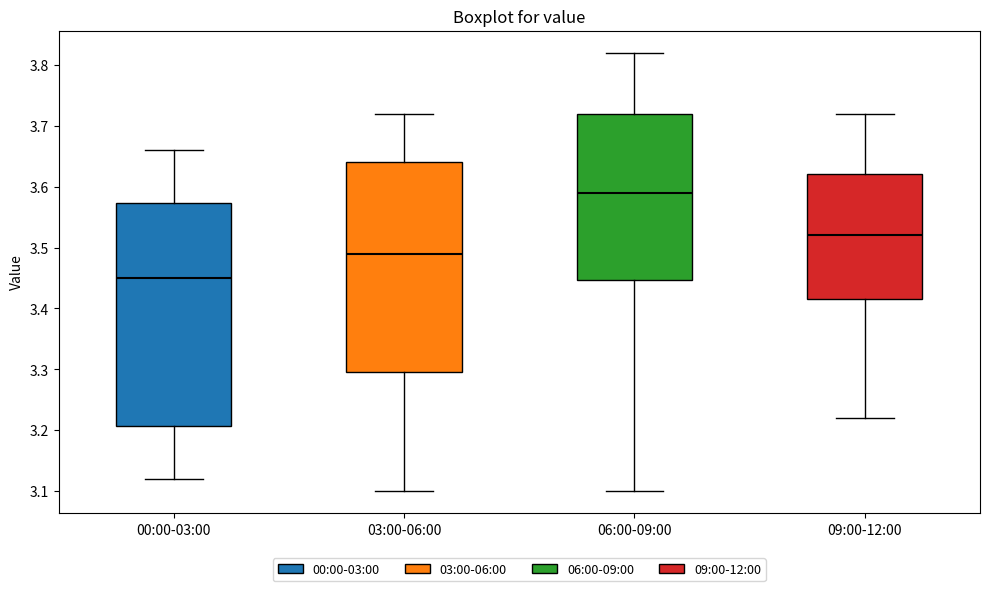

Where does the median line of the box for 03:00-06:00 sit on the y-axis? The values are not printed on the chart, so give them approximately, as read against the axis.

3.49